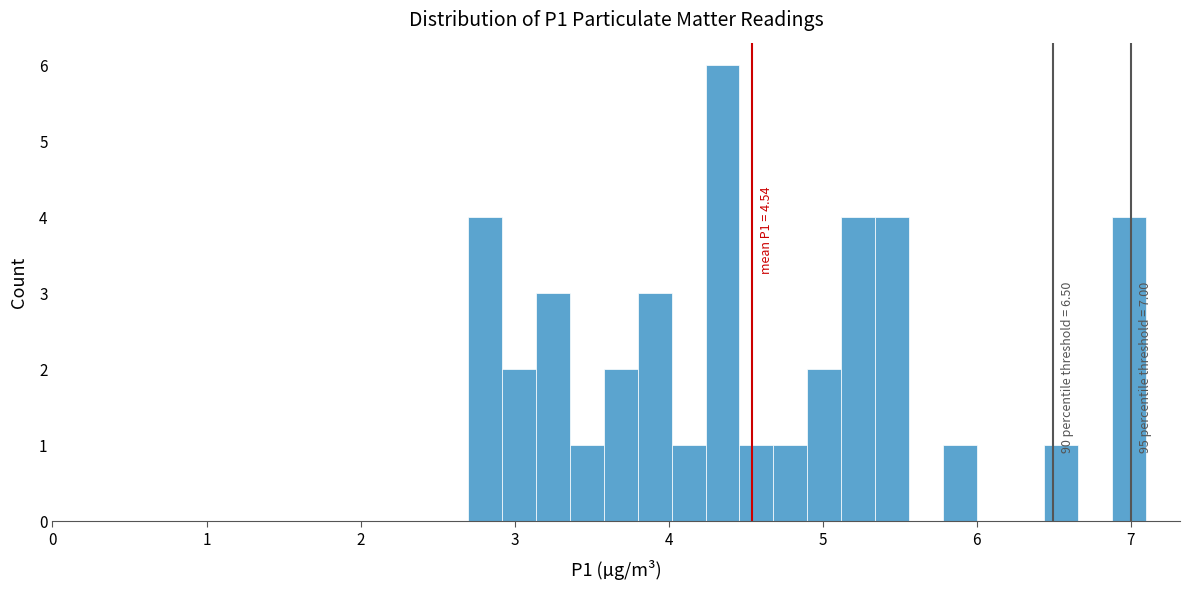

Around what value on the x-axis is the tallest bar? Give the approximate position of its centre, as read against the axis.

4.4